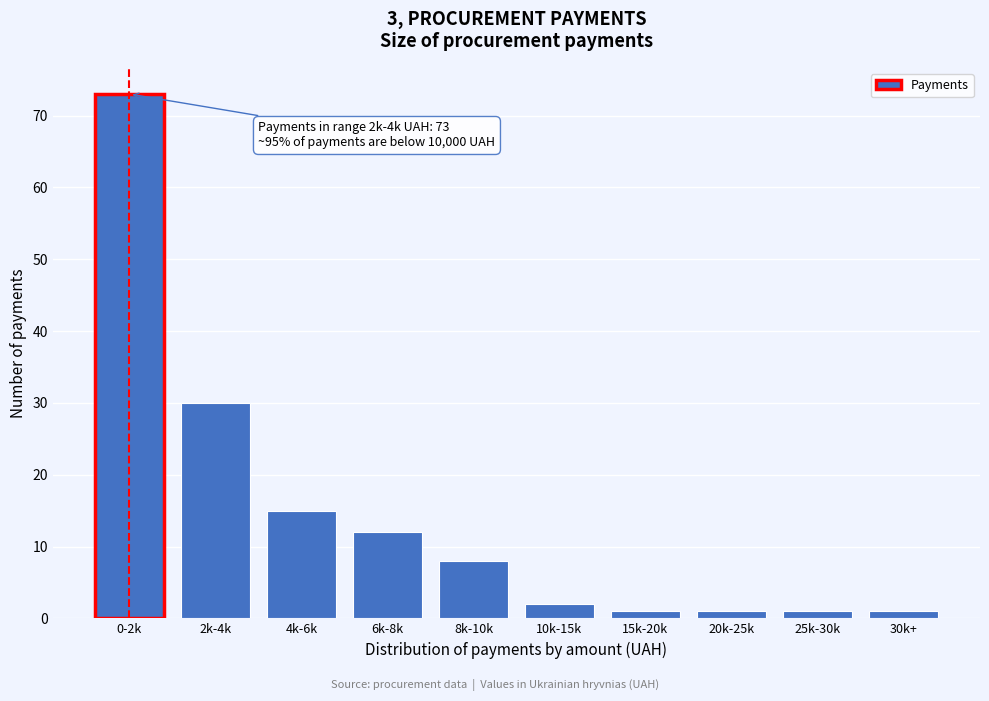

Reading right to left, transcribe all the data shown in this chart.

30k+=1	25k-30k=1	20k-25k=1	15k-20k=1	10k-15k=2	8k-10k=8	6k-8k=12	4k-6k=15	2k-4k=30	0-2k=73